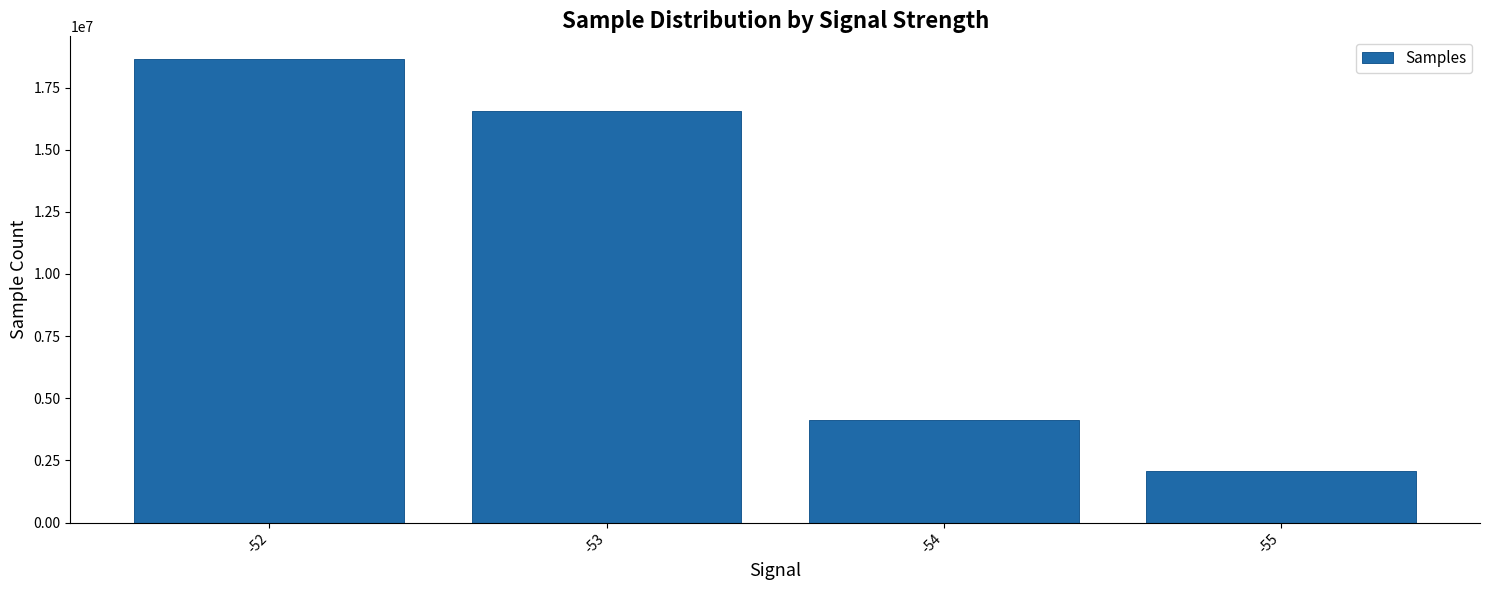

What is the value of the 1st bar from the left?

18628533